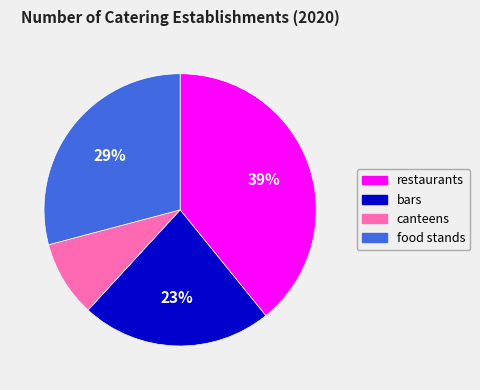

Approximately how many times larger is the value at restaurants compared to canteens?

4.3